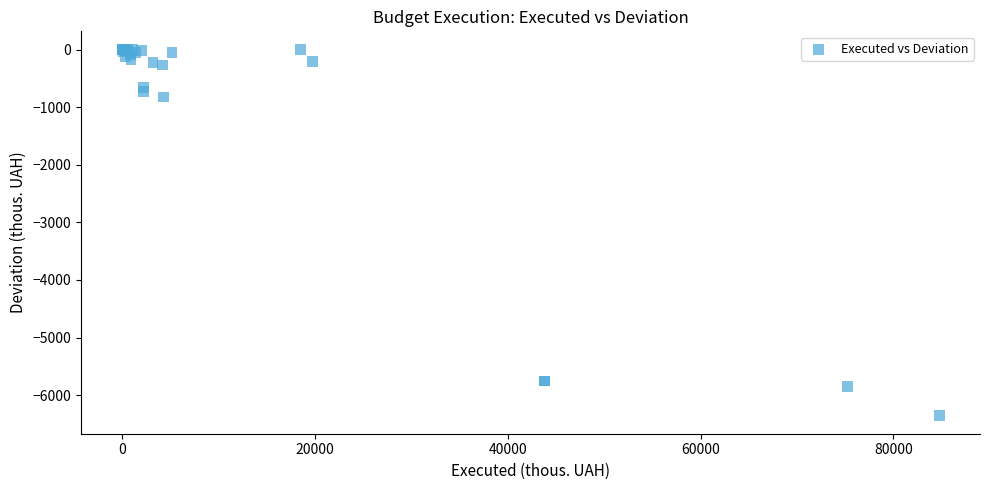

What Y value in the scatter plot is closest to -3176?

-822.8